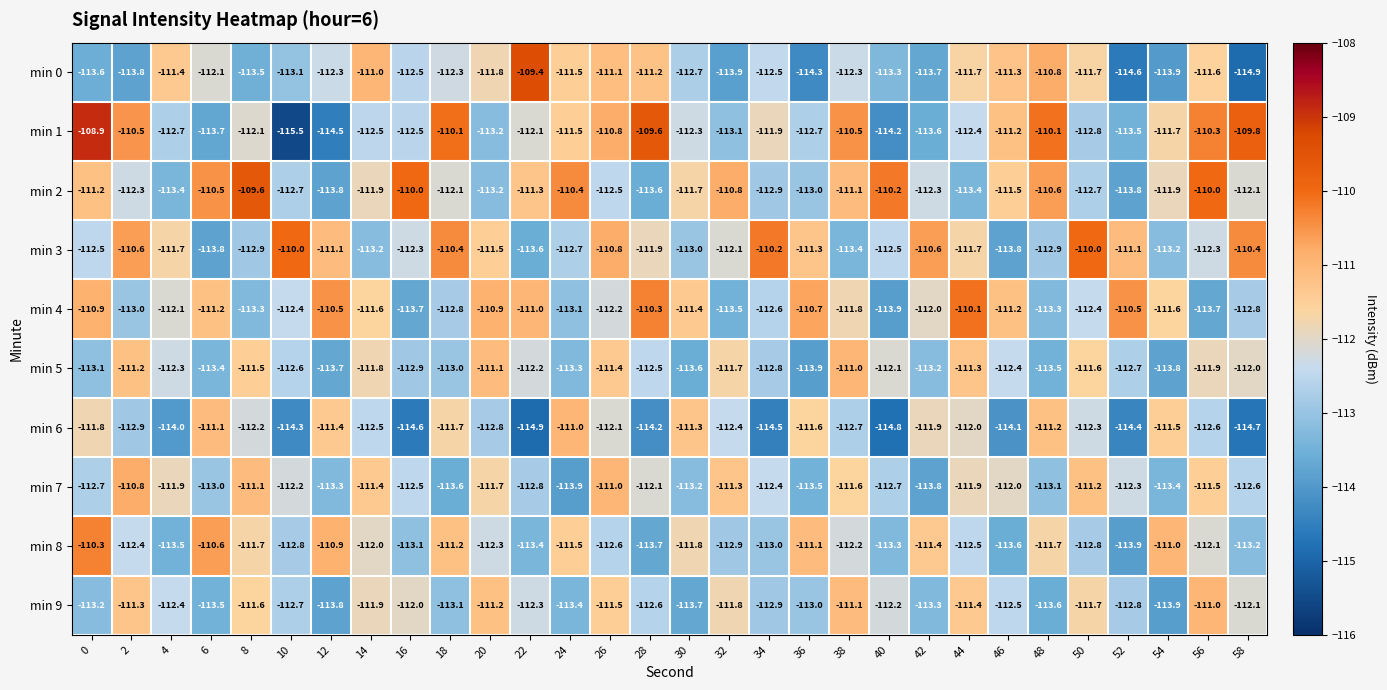

What is the difference between the second highest and minimum values in the min 1 series?

5.9